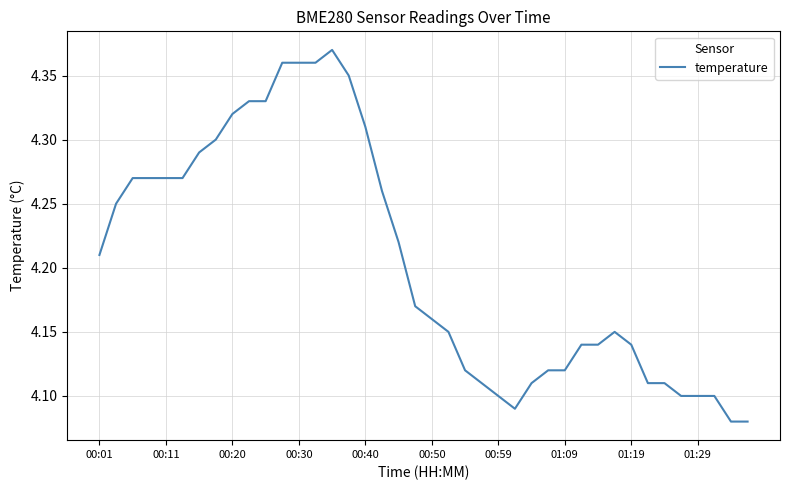

What is the difference between the maximum and minimum values?

0.3